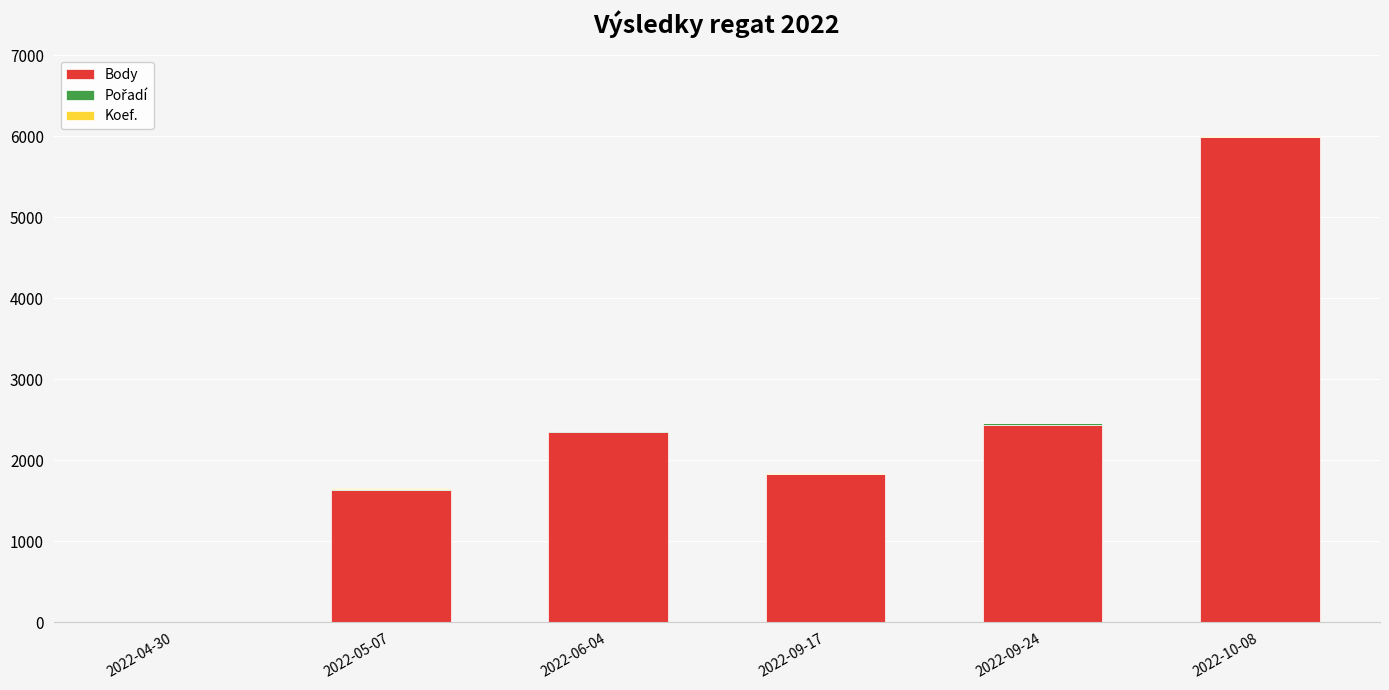

At which category is the sum across all series the highest?

2022-10-08